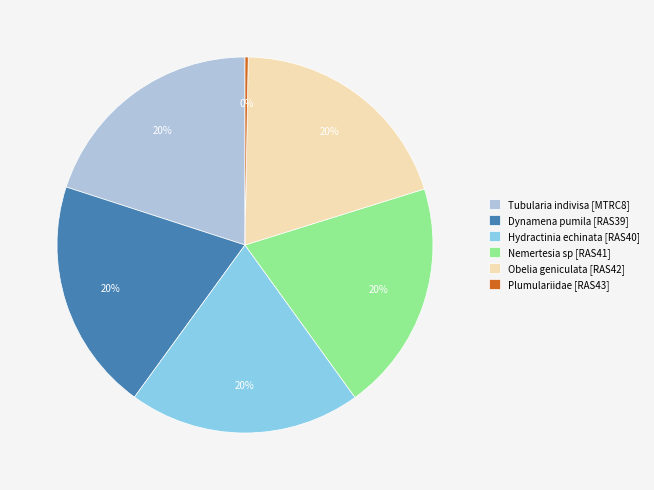

Is the sum of Nemertesia sp [RAS41] and Obelia geniculata [RAS42] greater than half?

No